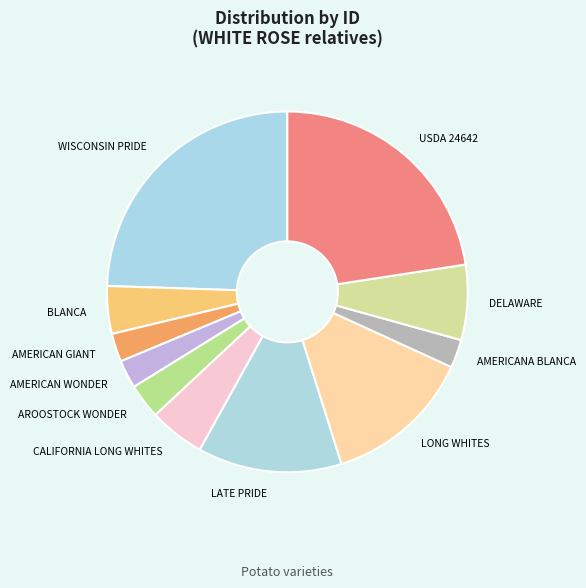

Is the sum of USDA 24642 and WISCONSIN PRIDE greater than half?

No